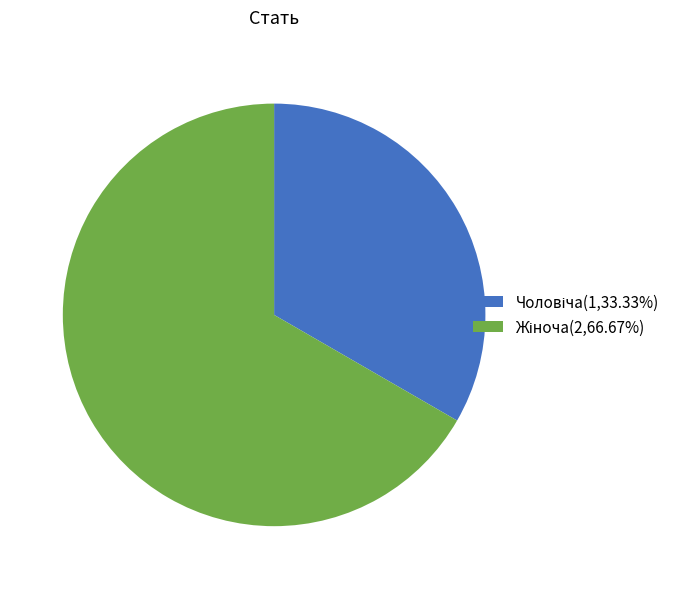

Does any single category account for the majority?

Yes